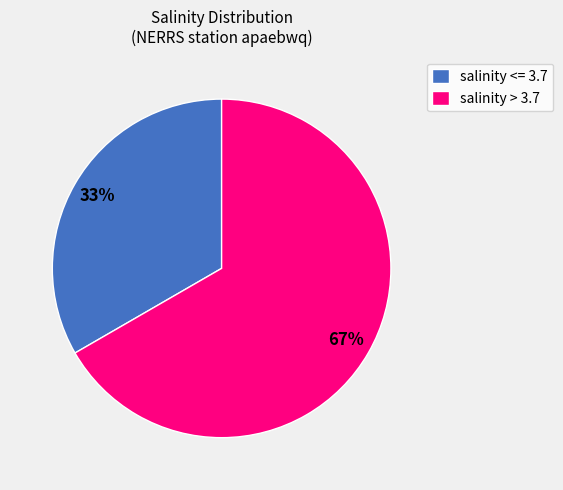

Between salinity <= 3.7 and salinity > 3.7, which is larger?

salinity > 3.7